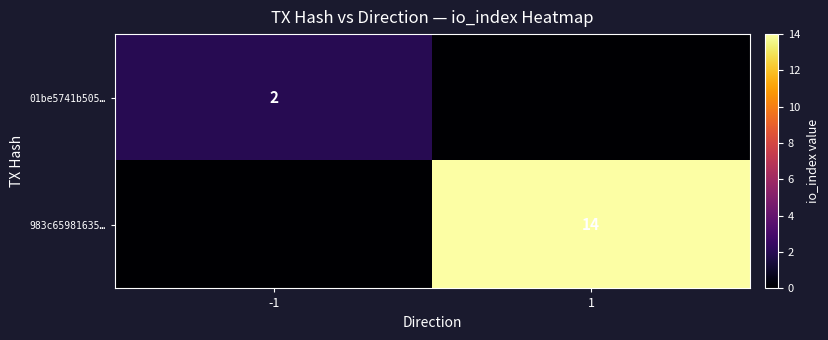

At how many categories does at least one series exceed 6?

1